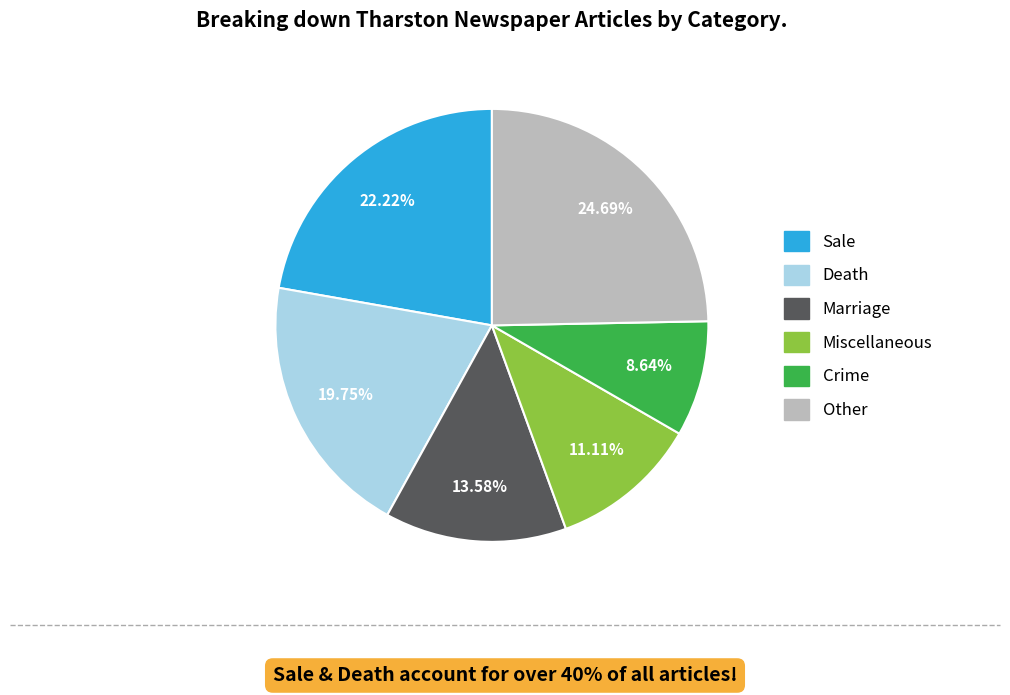

Which has a higher value, Other or Miscellaneous?

Other